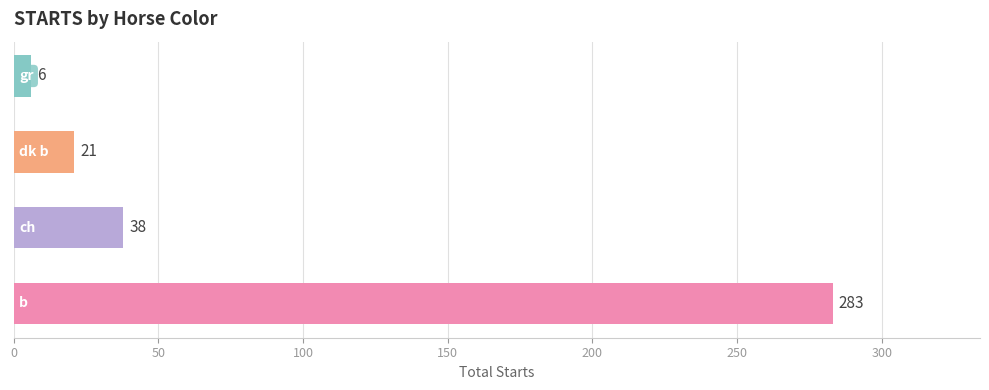

How many distinct data groups are displayed?

1